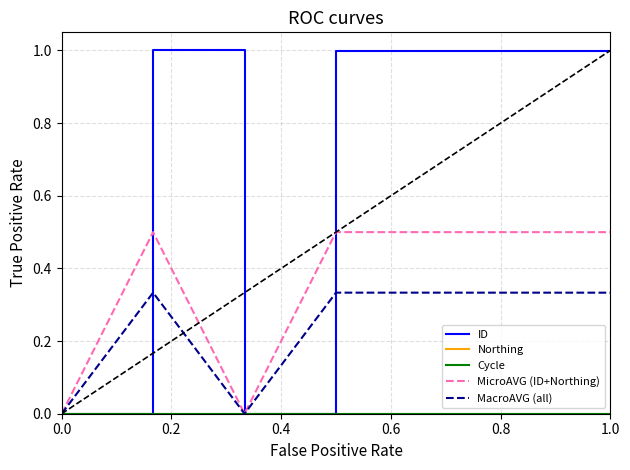

Does the chart display data point markers on the line(s)?

No